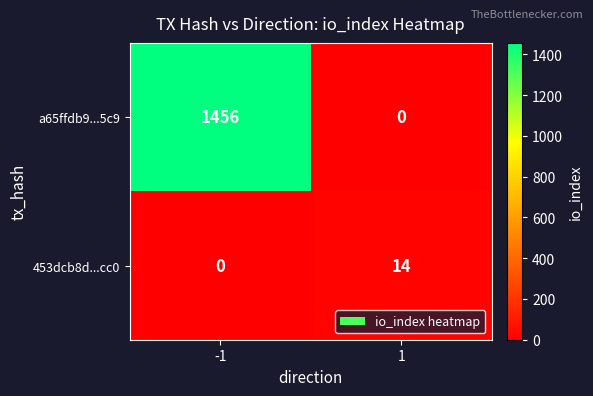

The 453dcb8d...cc0 series shows 14 at 1. True or false?

True